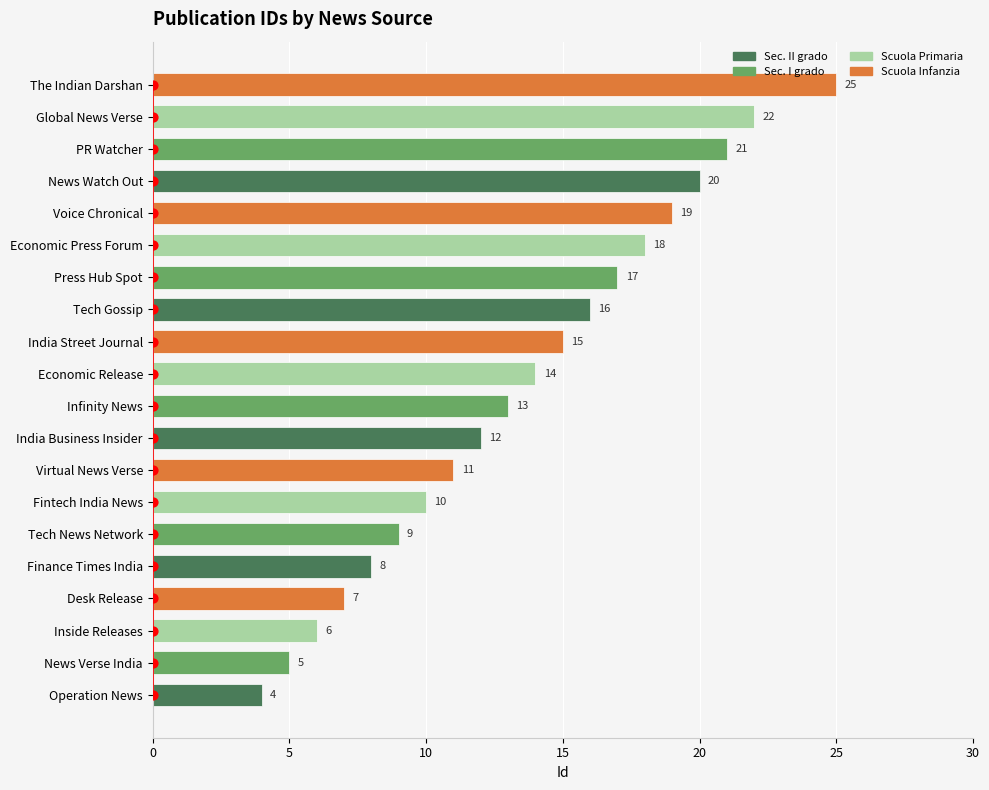

Which has a higher value, Finance Times India or Desk Release?

Finance Times India